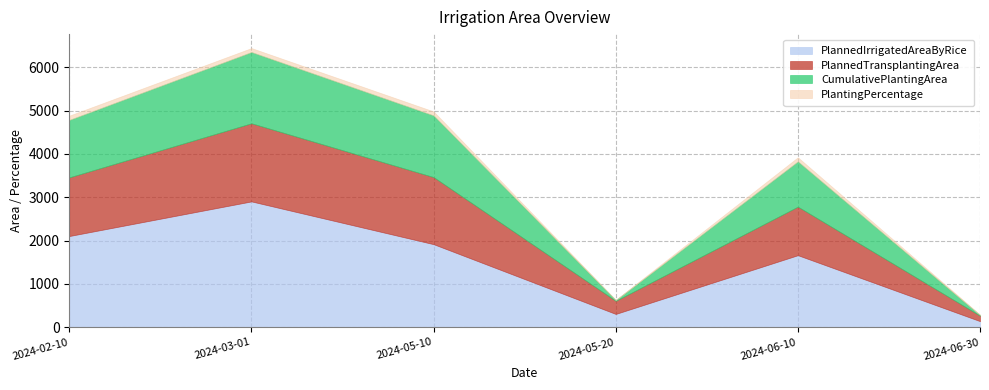

At how many categories does at least one series exceed 661?

4